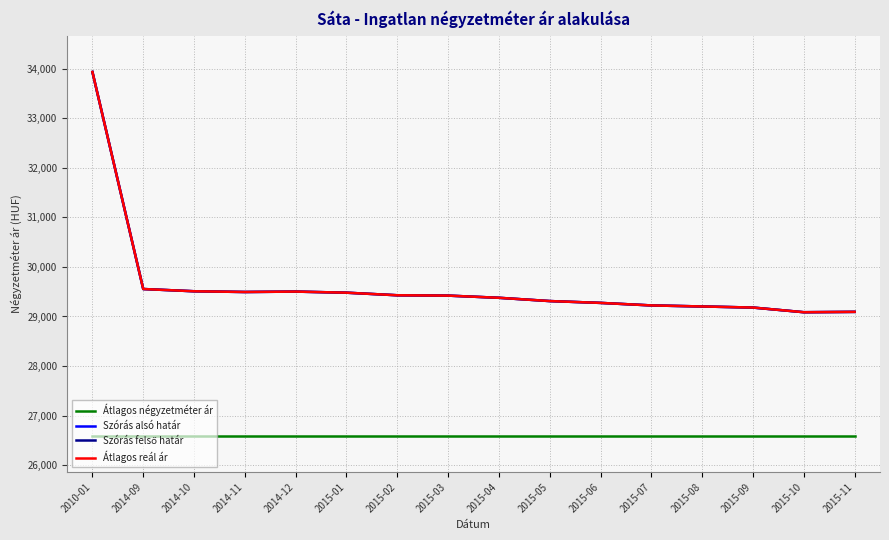

True or false: Szórás felső határ has more than 1 interior local peaks.

False